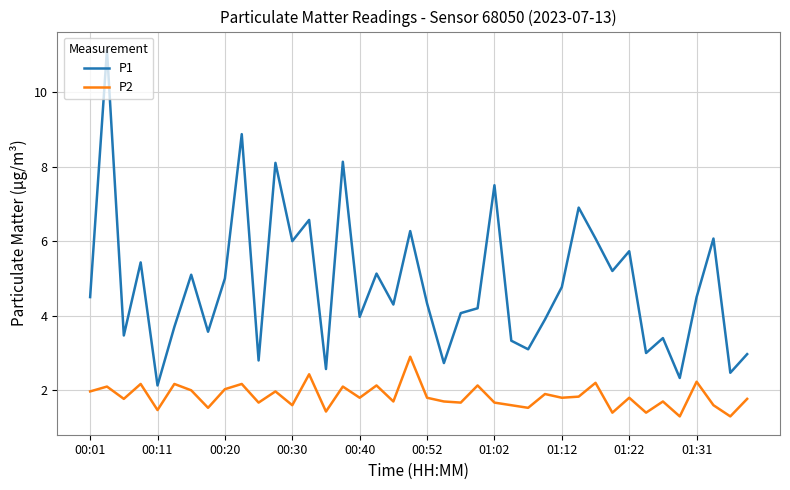

Does the chart have visible grid lines?

Yes